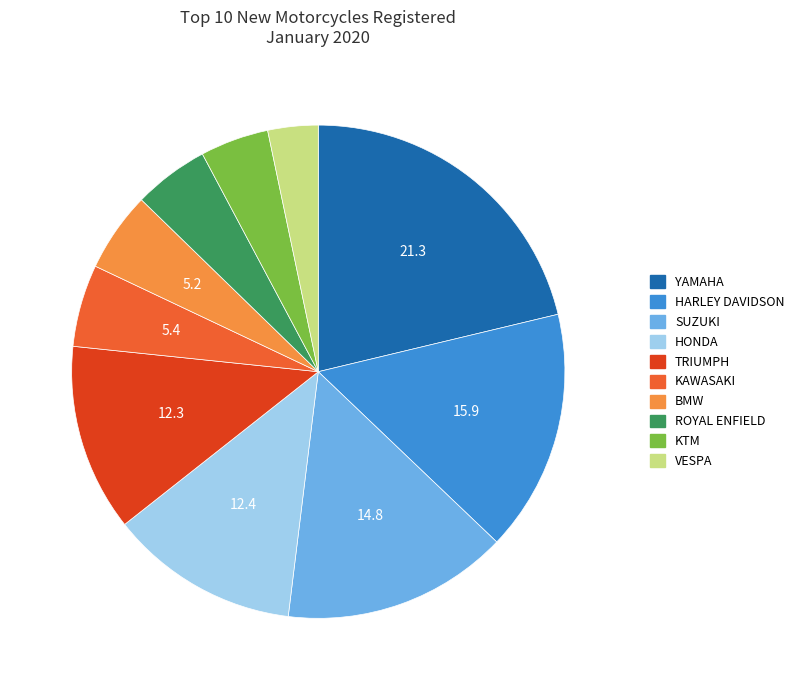

Which has a higher value, YAMAHA or KTM?

YAMAHA